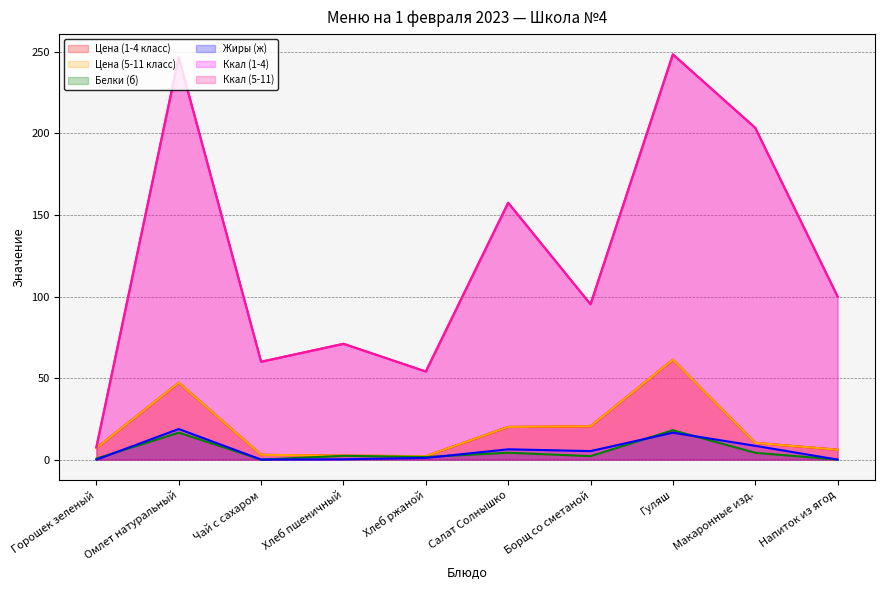

Count the number of categories in the chart.

10